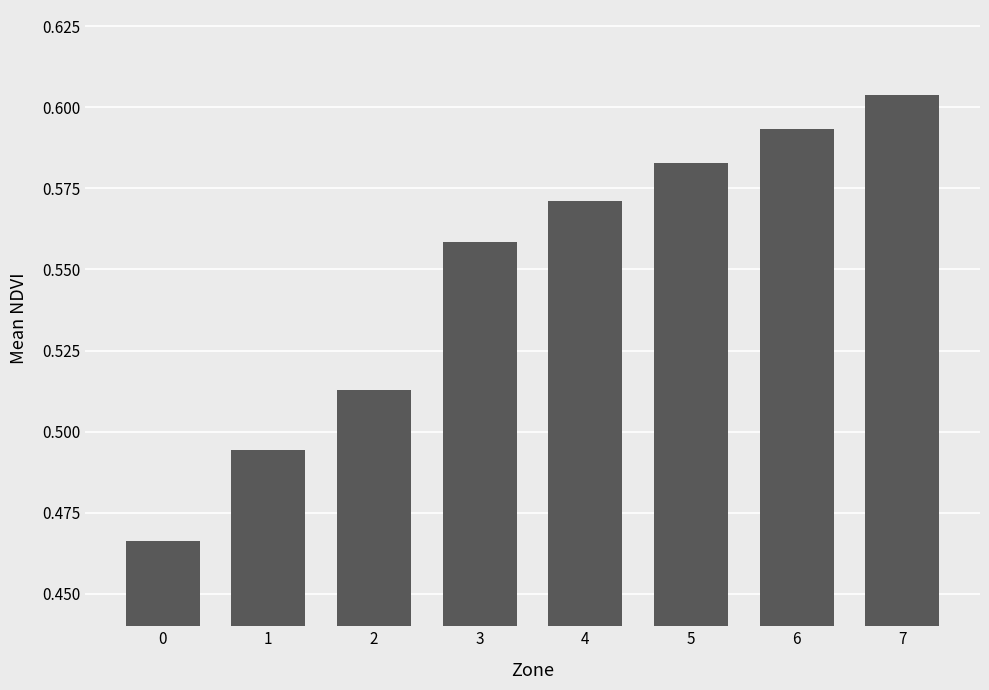

List the labels in order of value, largest first.

7, 6, 5, 4, 3, 2, 1, 0